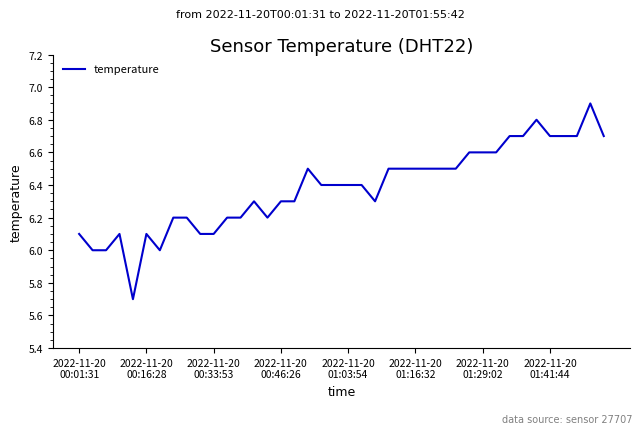

What is the greatest value displayed?

6.9